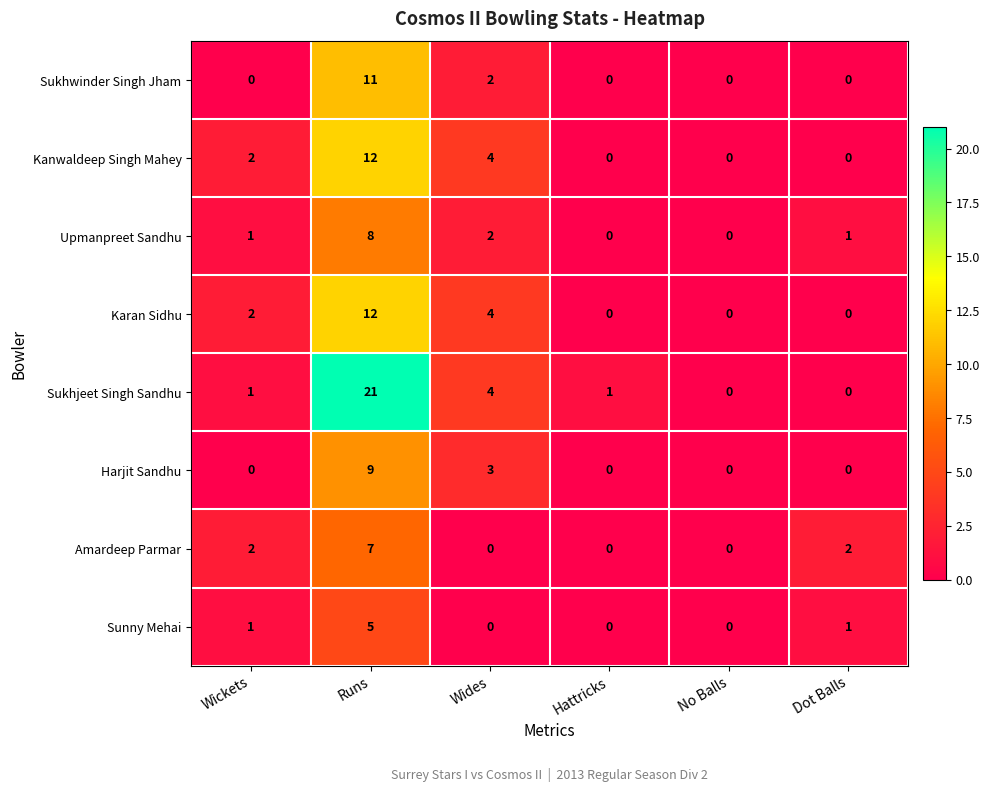

What is the sum of all Harjit Sandhu values?

12